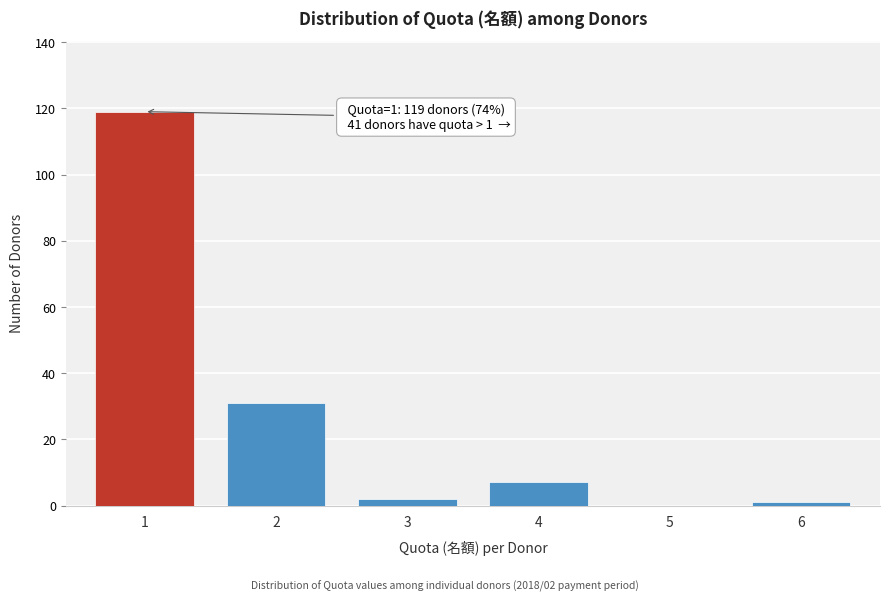

Reading right to left, what are all the values shown in this chart?

6=1	5=0	4=7	3=2	2=31	1=119